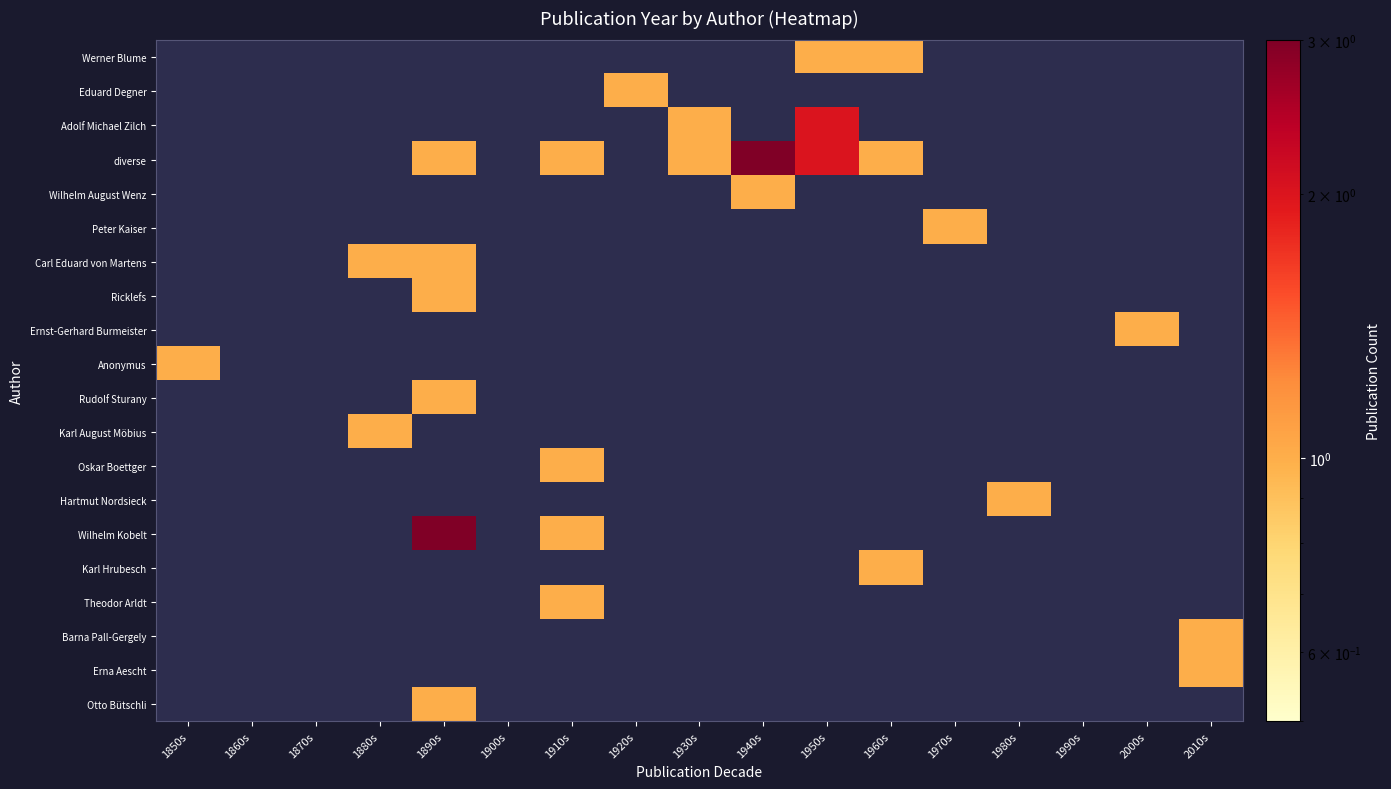

Which has a higher value, 1990s or 1890s?

1990s